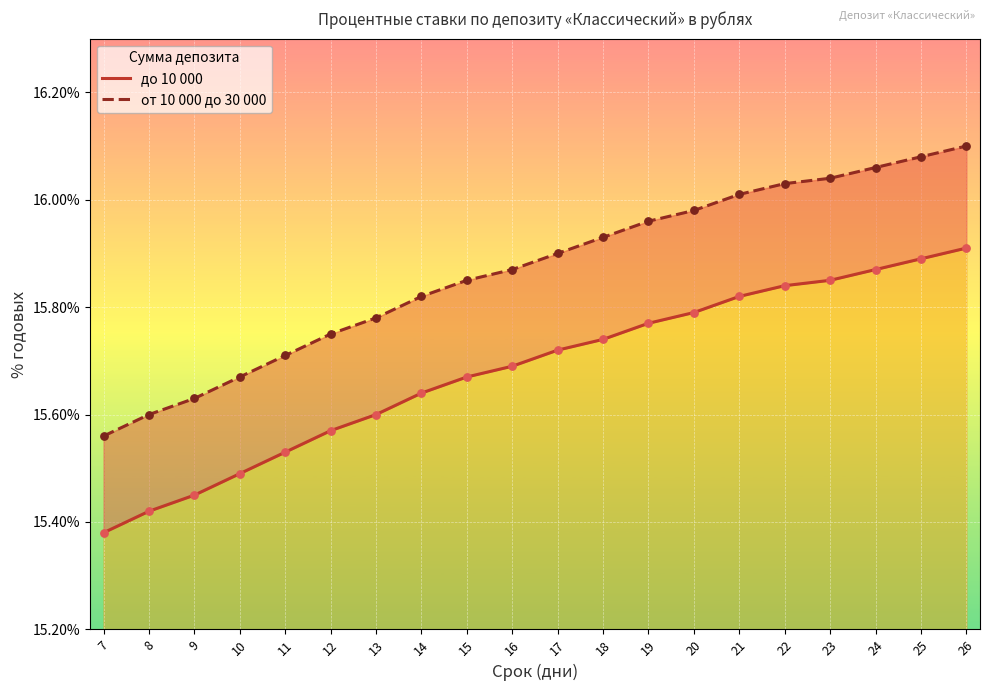

What is the total value across all series at 25?

32.0